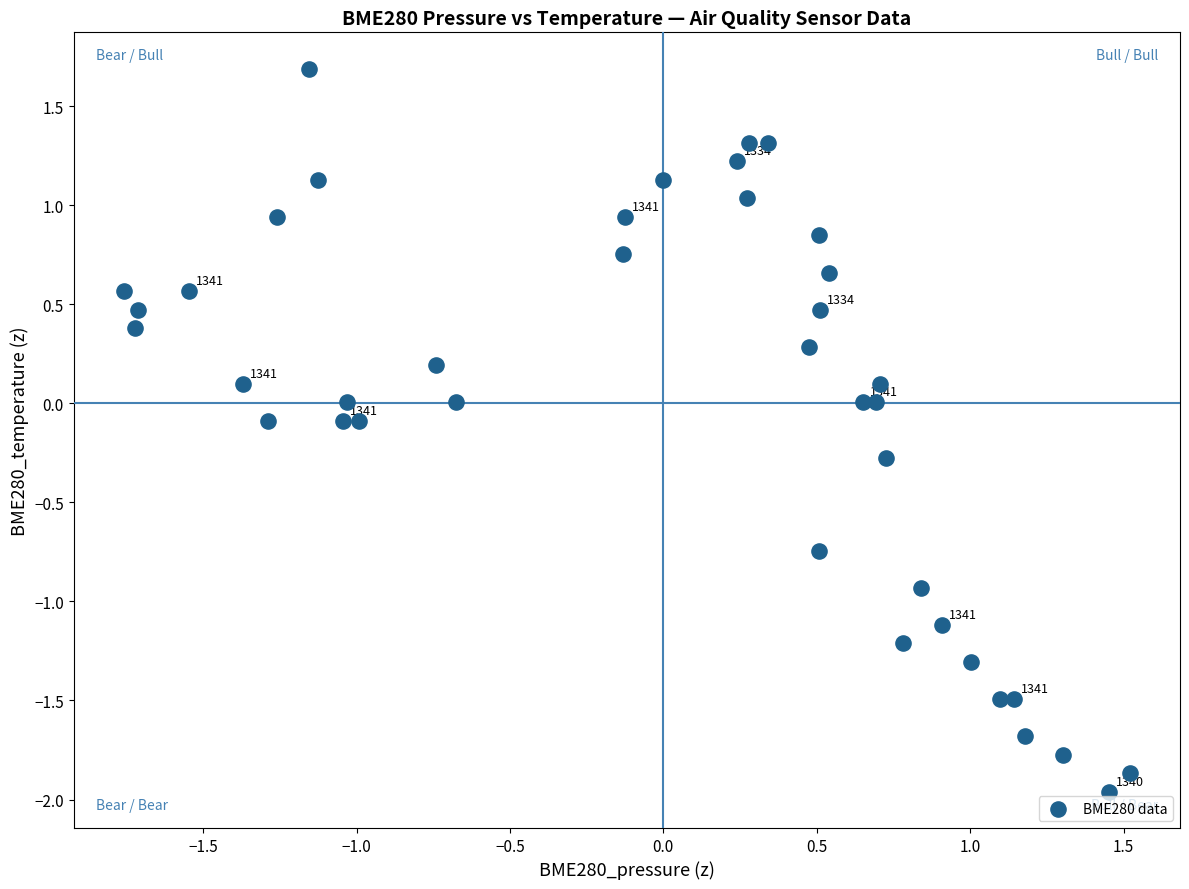

What is the range of Y values (max minus min)?

3.7